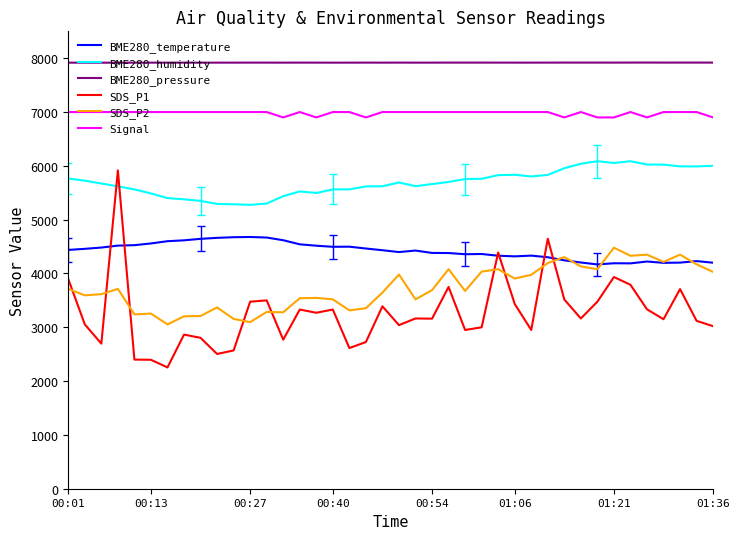

True or false: BME280_humidity has more than 2 points higher than both neighbors.

True